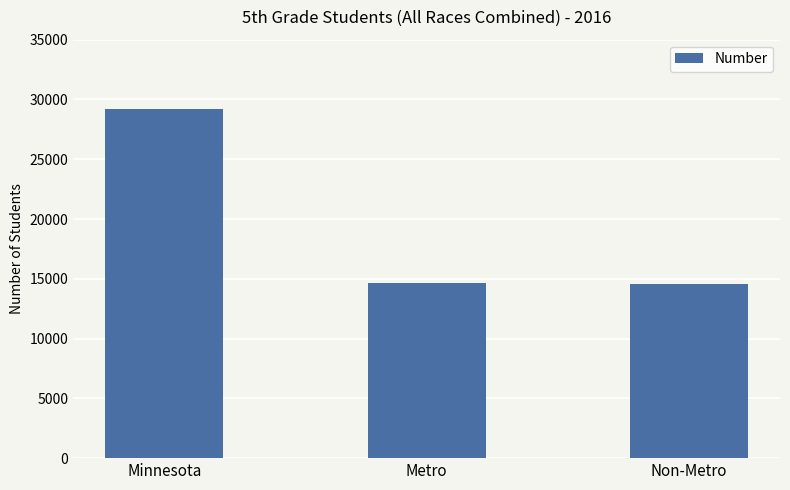

What is the change in value from Minnesota to Metro?

-14533